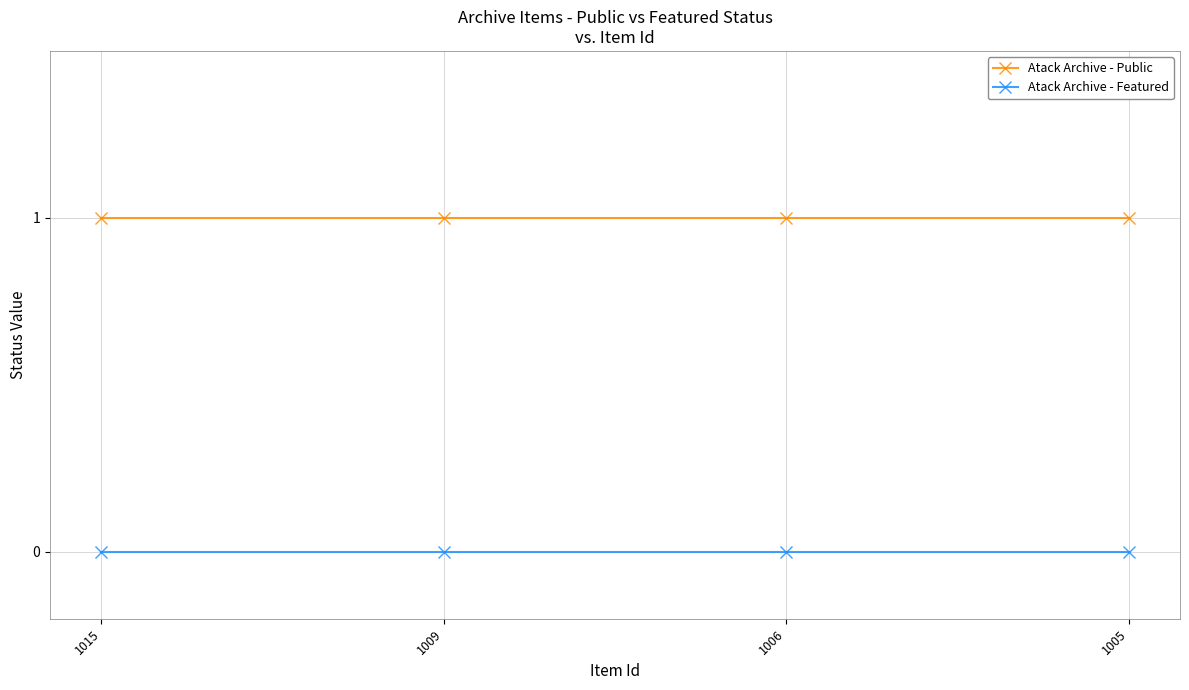

Is it true that Atack Archive - Public equals 1 at 1006?

True